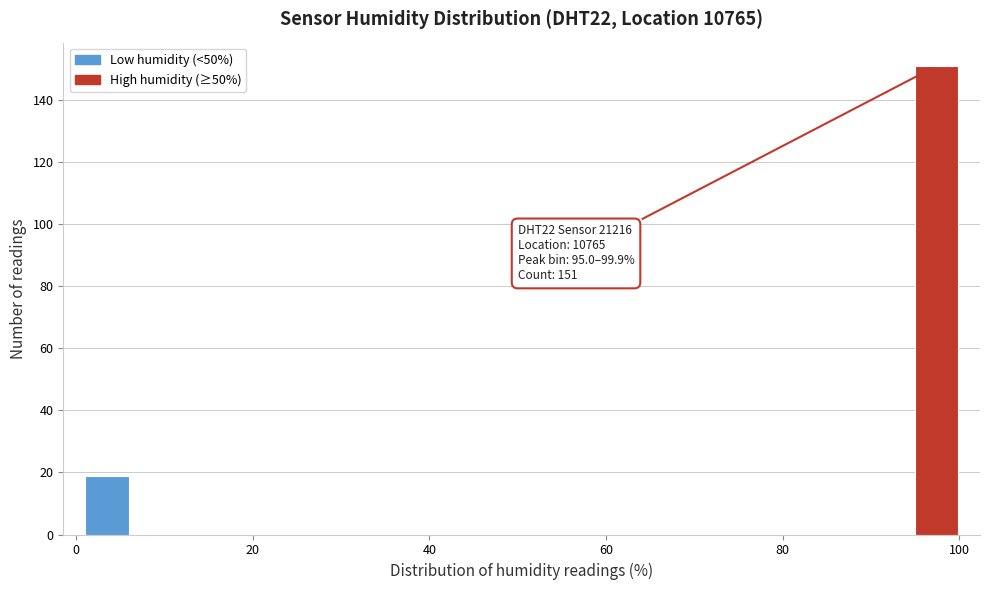

Read against the x-axis, roughly where is the centre of the tallest bar?

98